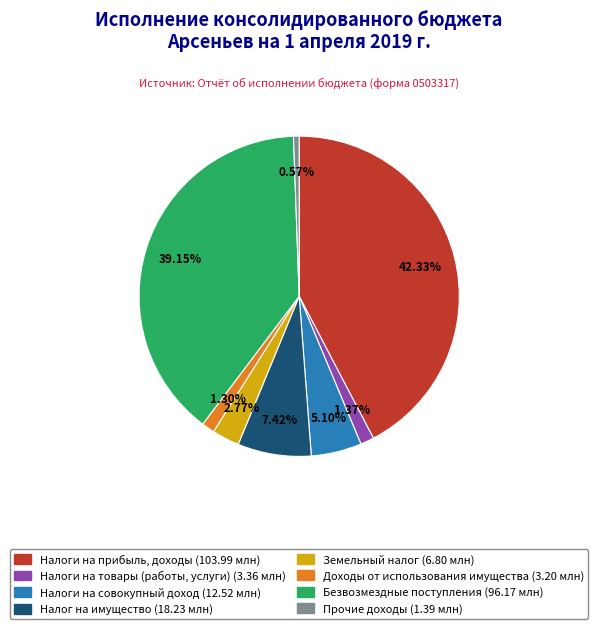

Is there any slice that represents more than half of the pie?

No